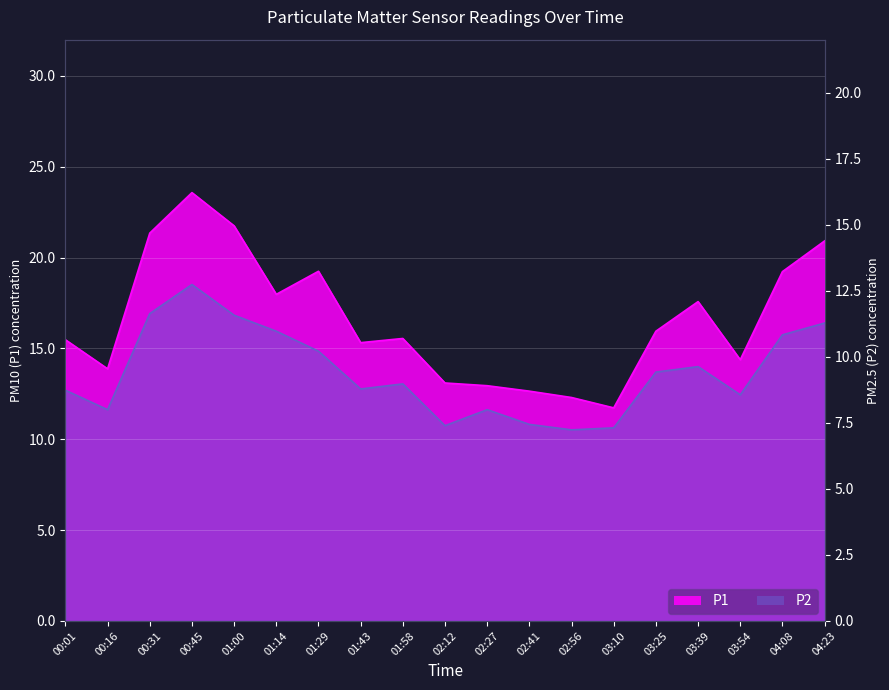

Which category has the lowest value across all series?

02:56